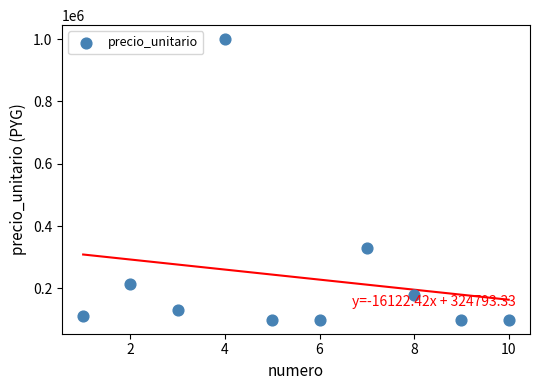

What Y value in the scatter plot is closest to 549500?

329500